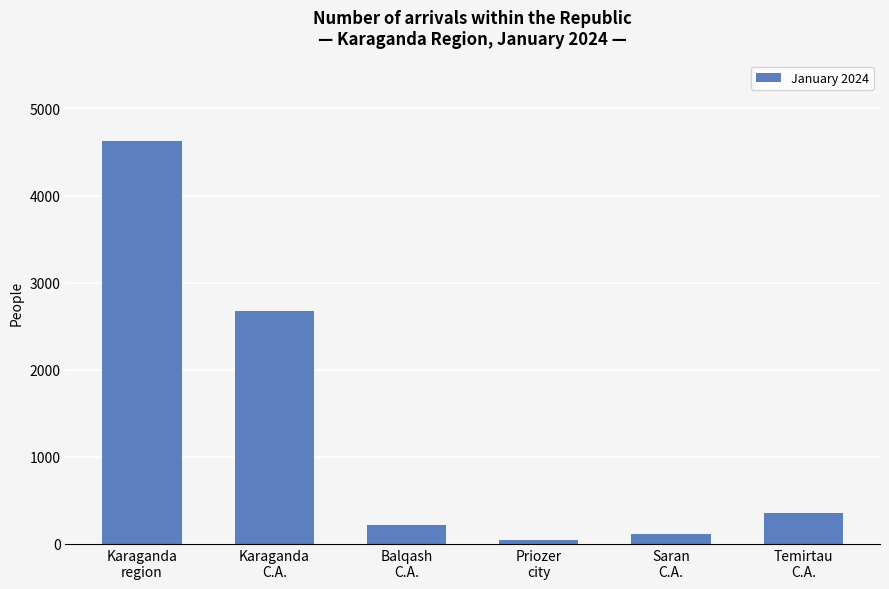

How many bars are there in total?

6